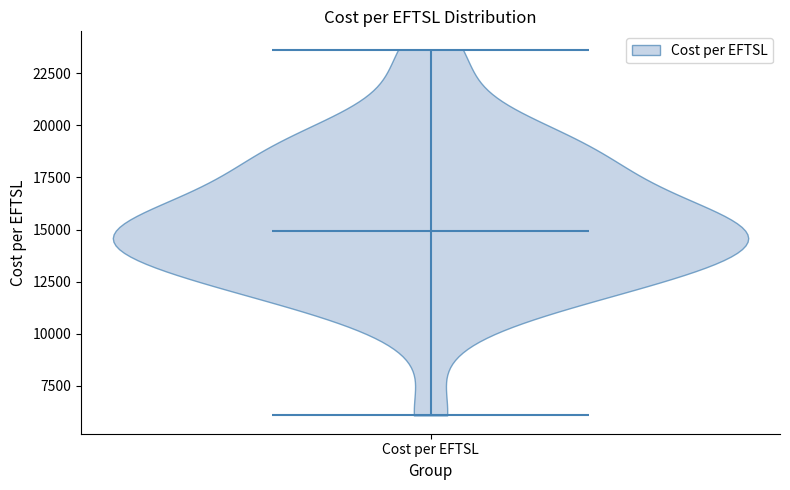

Read this violin plot against the y-axis: where its median line is, and the lowest and highest points the violin reaches. The values are not printed on the chart, so give them approximately, as read against the axis.

median line 15000, lowest point 6000, highest point 23500